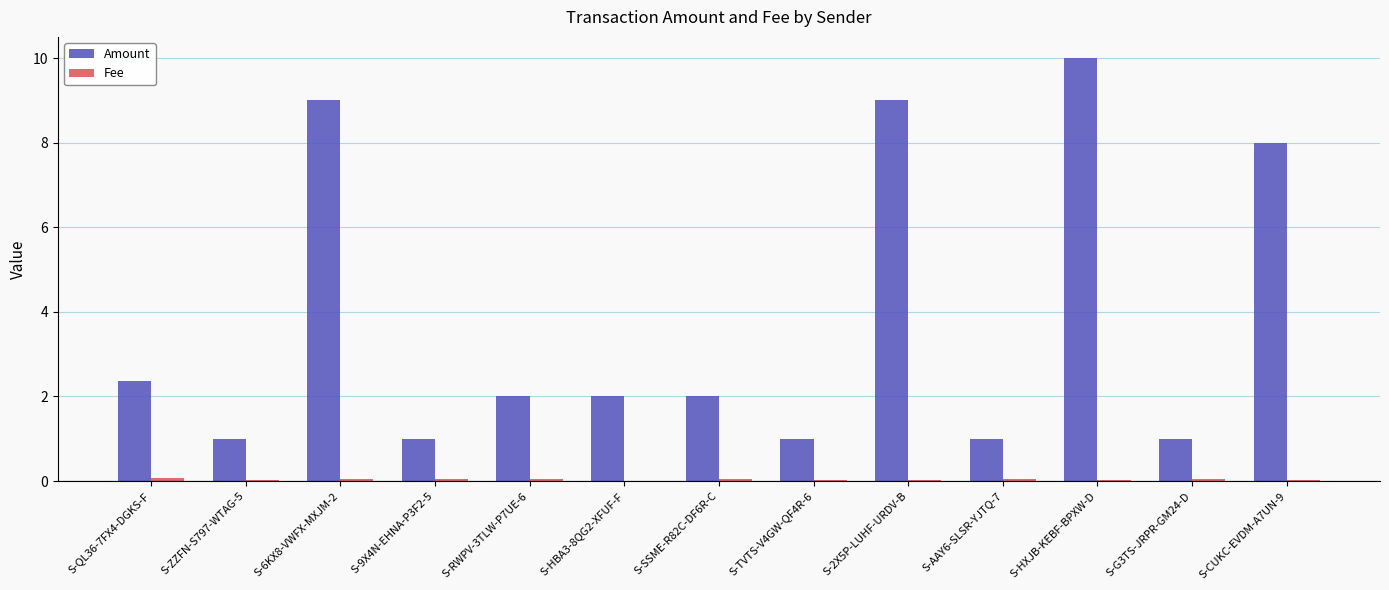

The Amount series shows 9.0 at S-2X5P-LUHF-URDV-B. True or false?

True